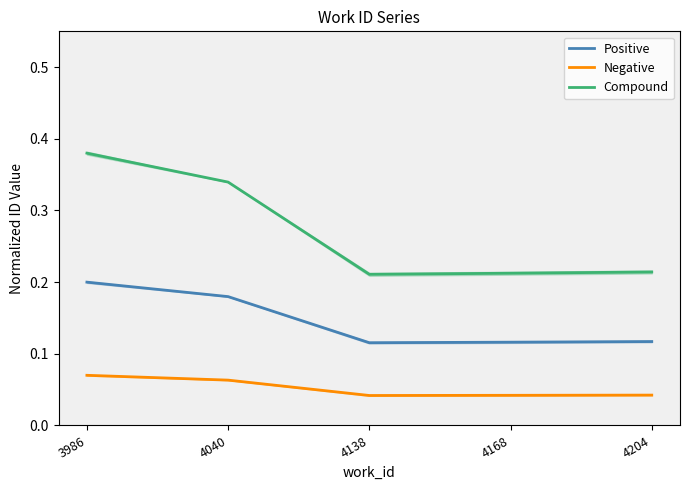

Does the chart have visible grid lines?

No